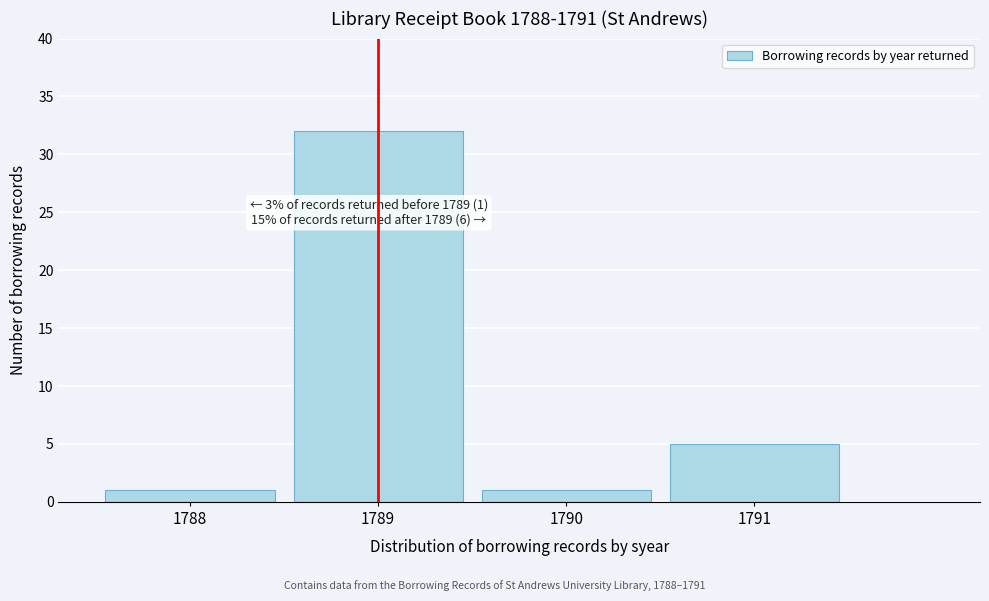

Reading left to right, transcribe all the data shown in this chart.

1	32	1	5